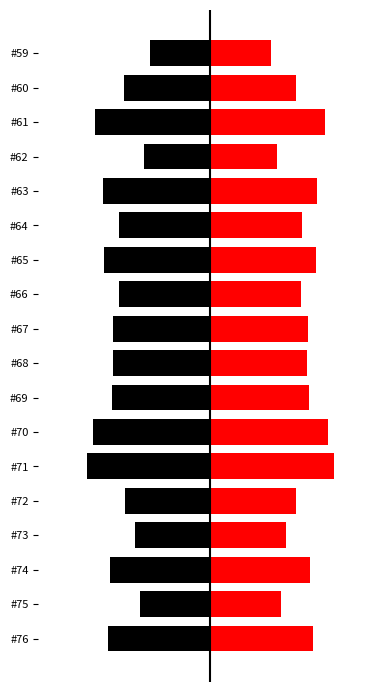

At #63, list the series in order from largest to smallest.

Amount (right), Amount (left)